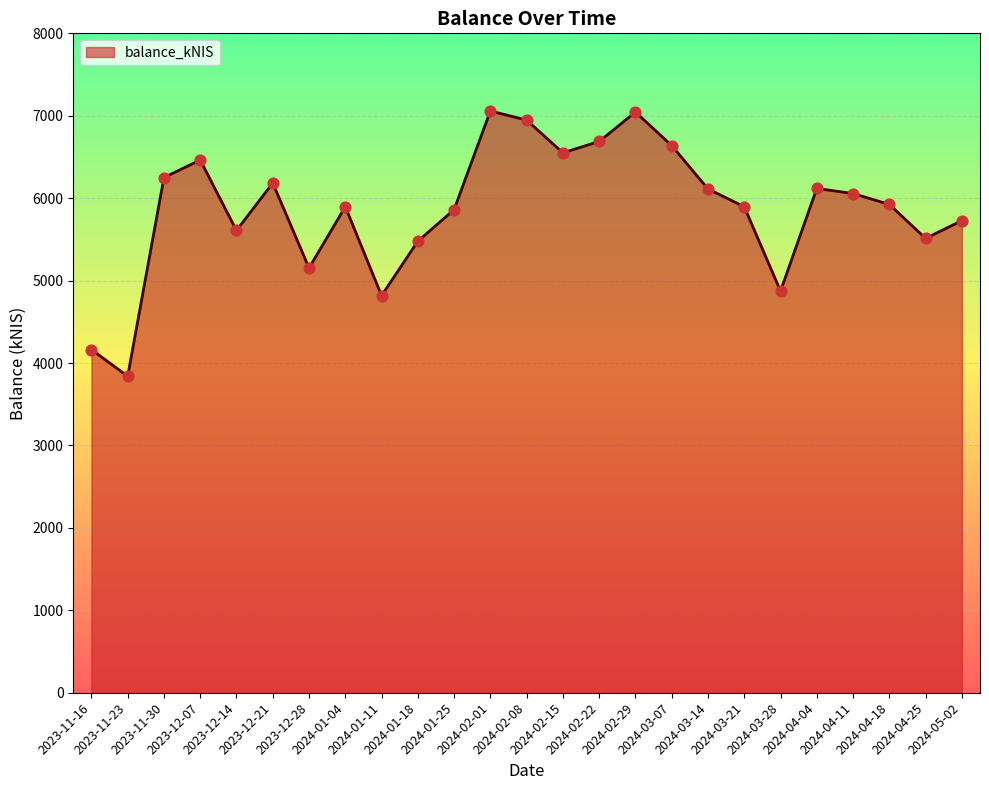

Which has a higher value, 2024-04-04 or 2024-03-21?

2024-04-04